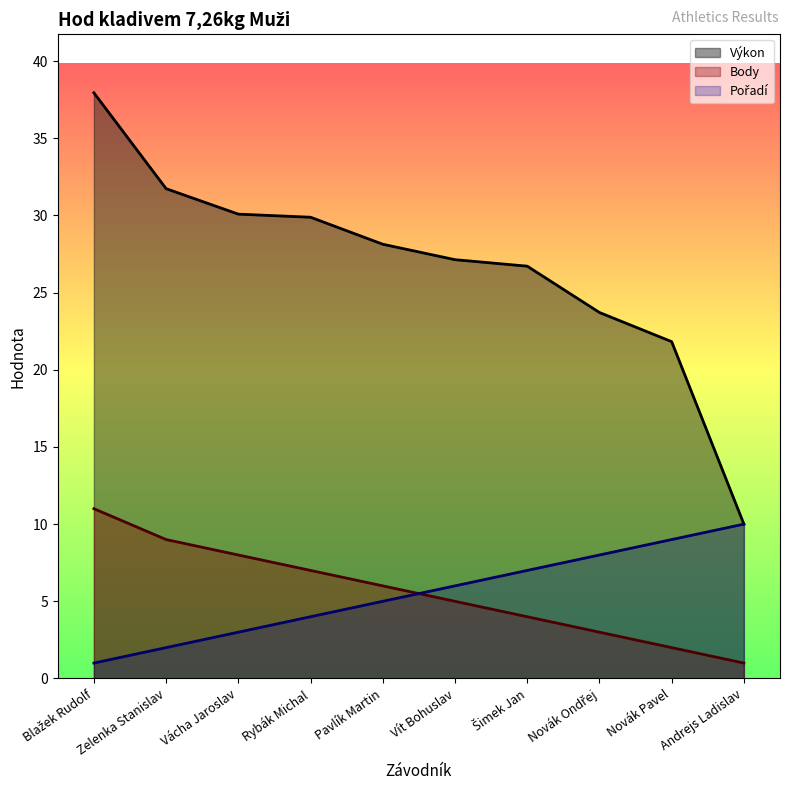

How many values in the Body series are below 6?

5